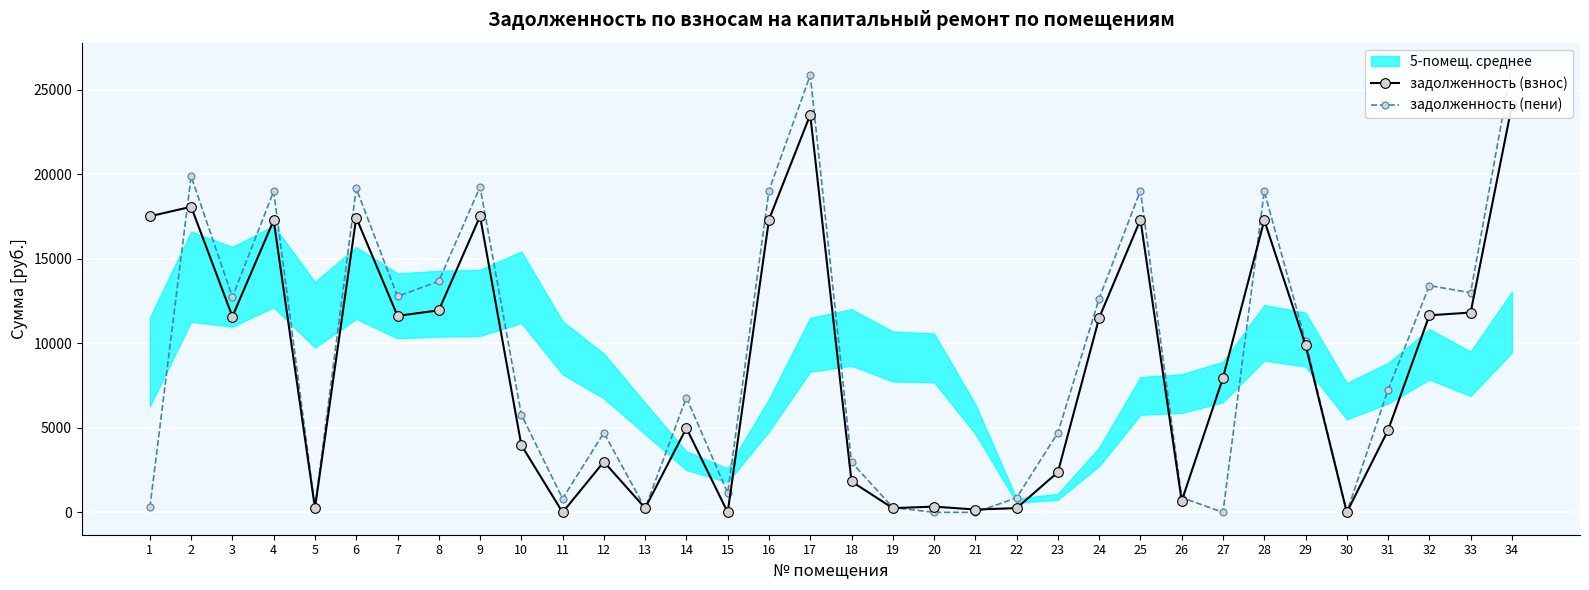

Is the value of задолженность (пени) at 8 greater than the value of задолженность (взнос) at 24?

Yes